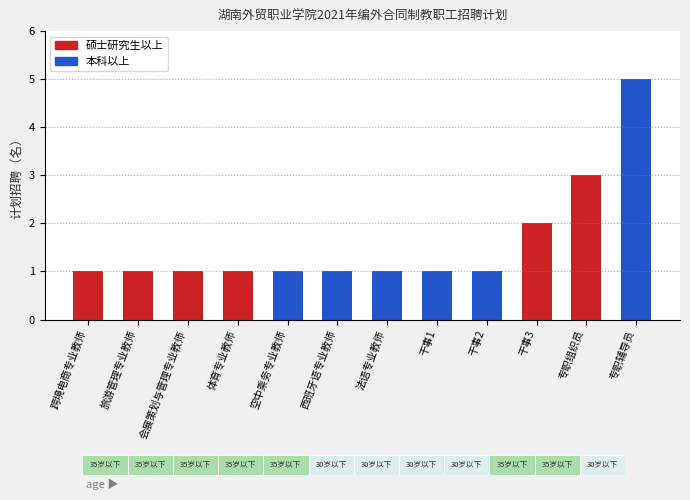

What position from the left is 专职组织员?

11